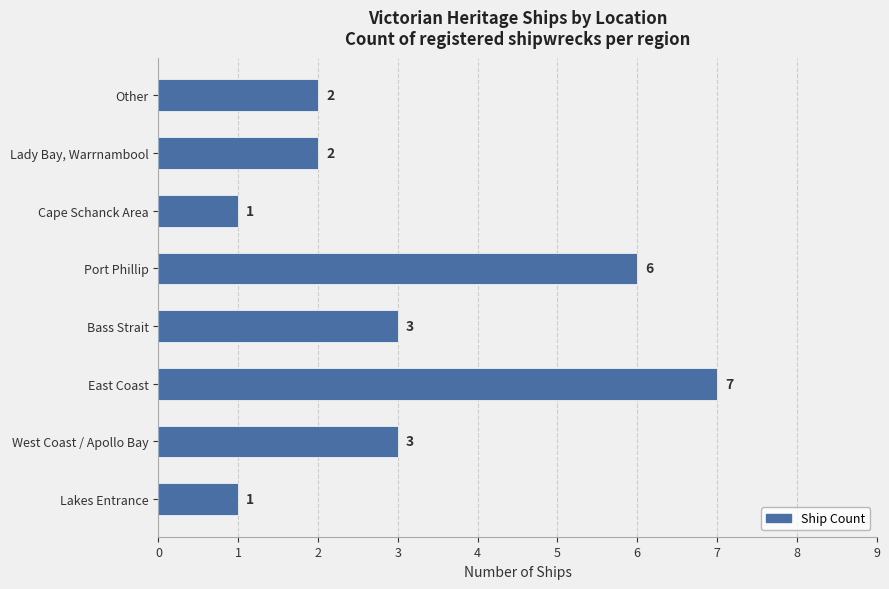

True or false: the data shows 1 at Cape Schanck Area.

True